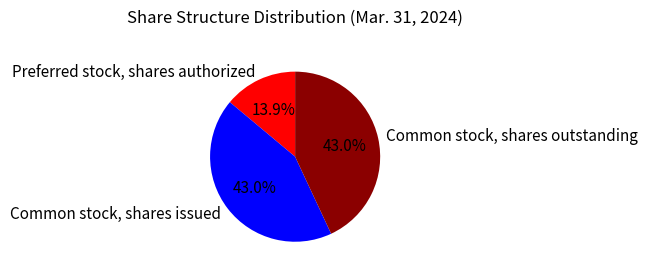

Which category has the smallest portion of the pie?

Preferred stock, shares authorized